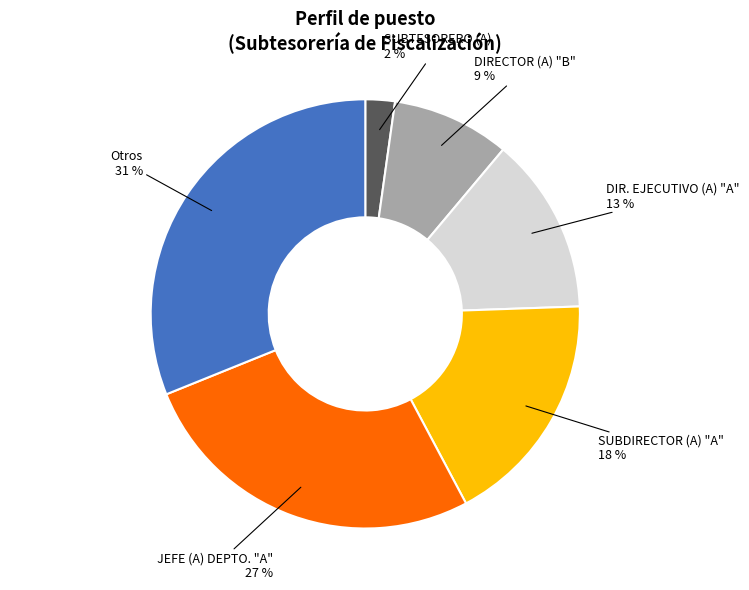

To the nearest percent, what is the average slice percentage?

17%